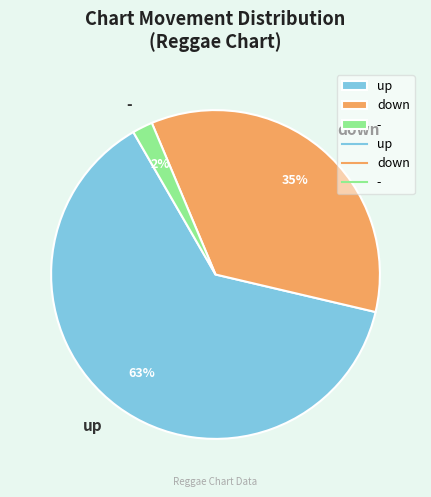

How many segments does this pie chart have?

3